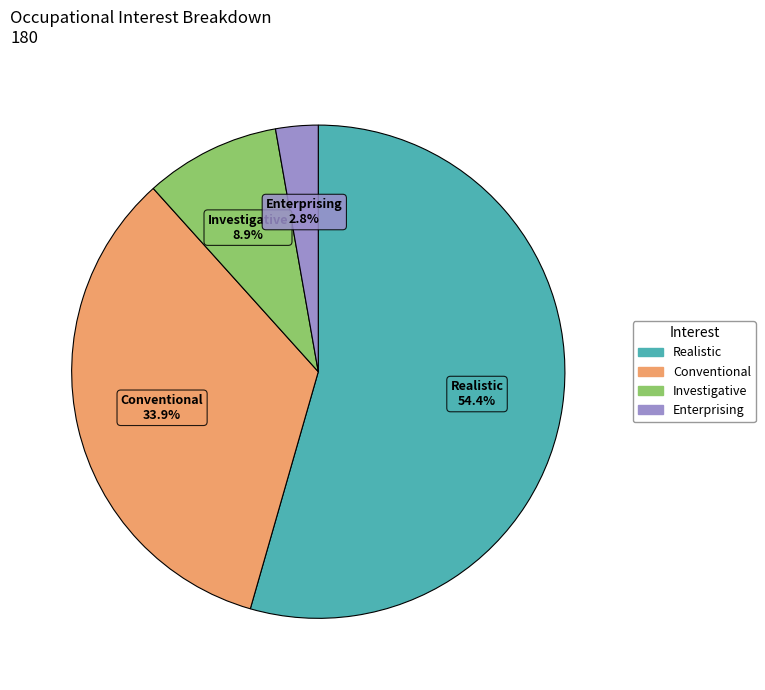

How many segments does this pie chart have?

4